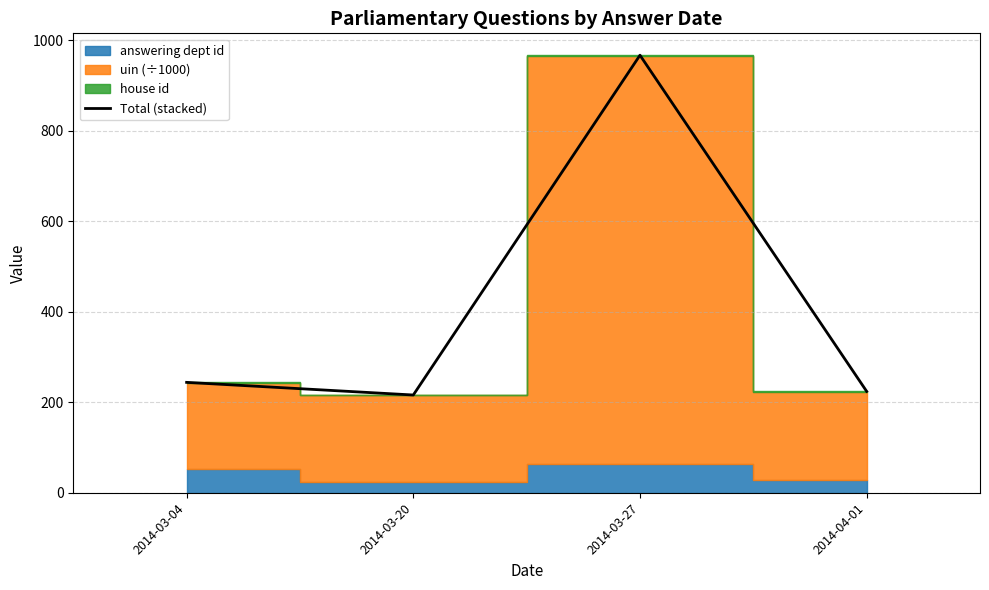

What is the change in value from 2014-03-04 to 2014-03-27?

+723.3